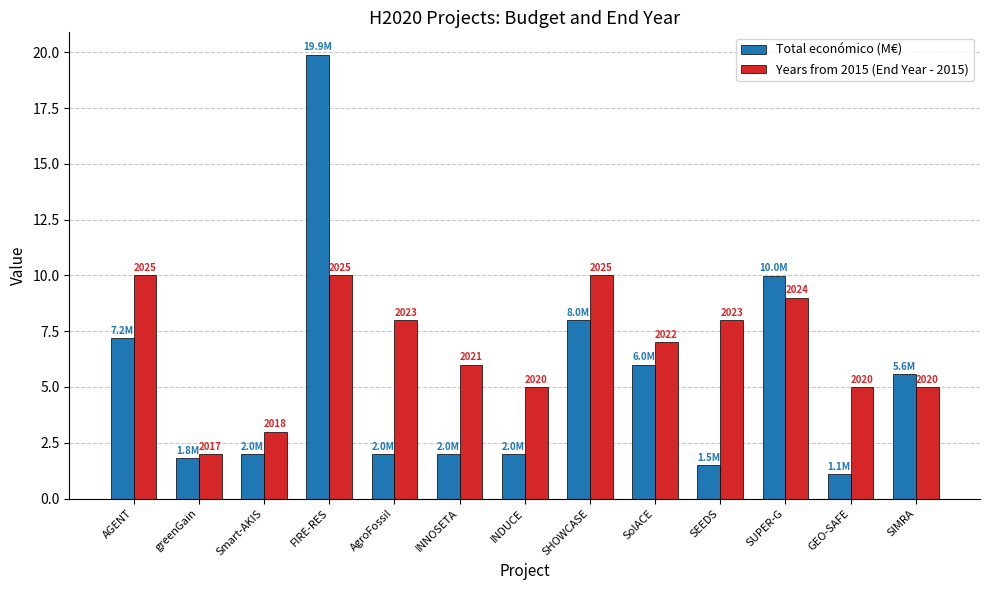

Does the chart contain any negative values?

No